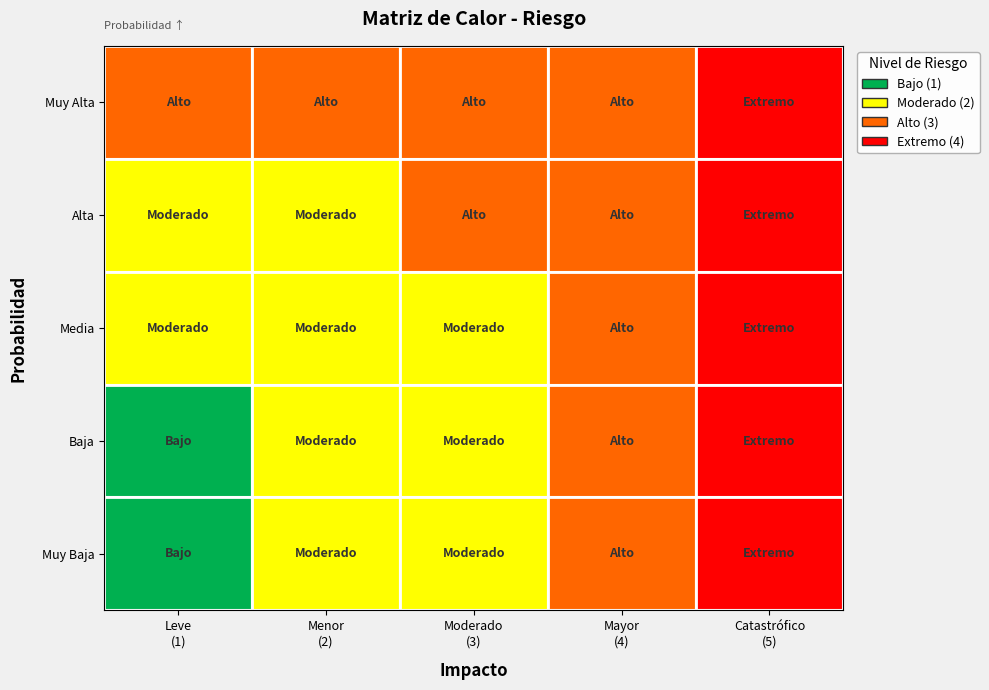

Which series has the widest spread of values?

Muy Baja